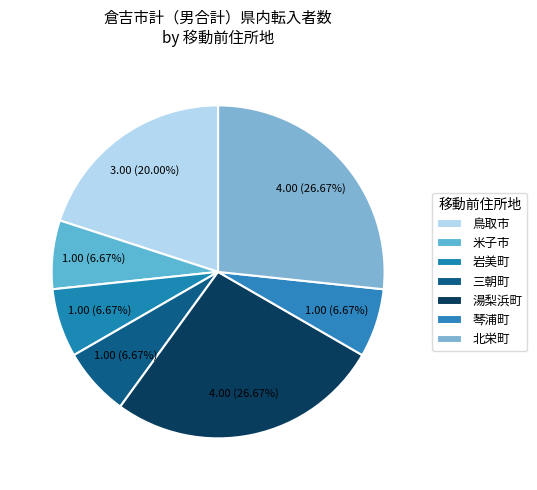

To the nearest percent, what is the combined percentage of 鳥取市 and 米子市?

27%